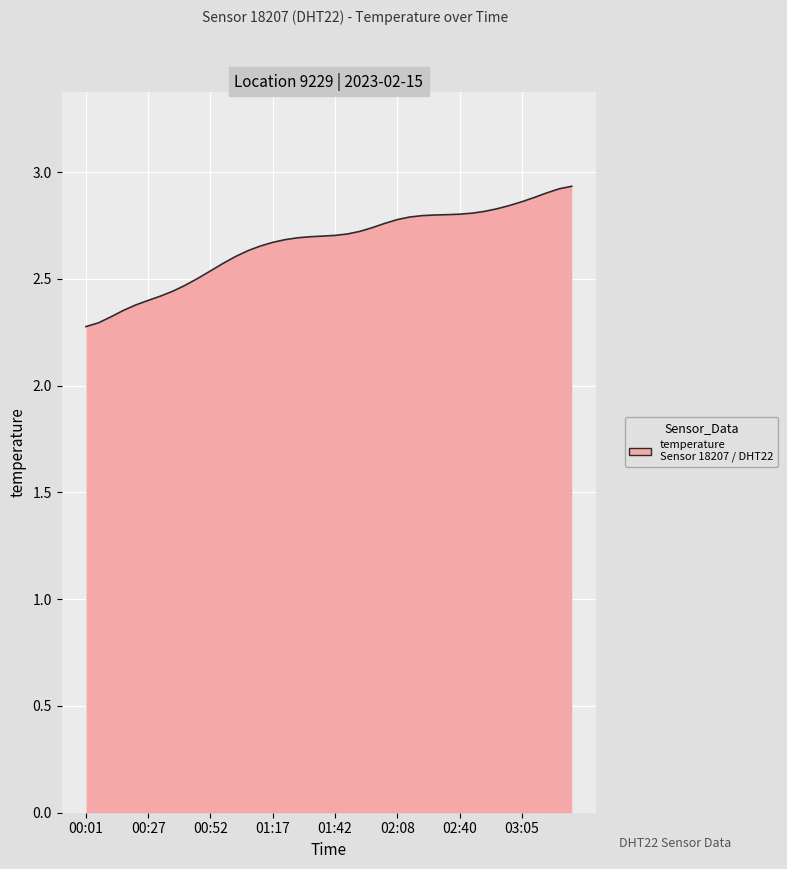

How many values are between 2 and 3?

40